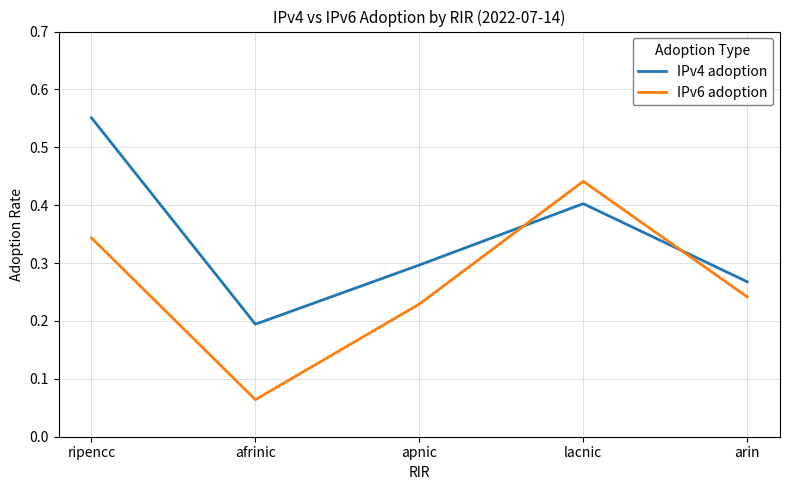

After their last crossing, which series has the higher values: IPv4 adoption or IPv6 adoption?

IPv4 adoption